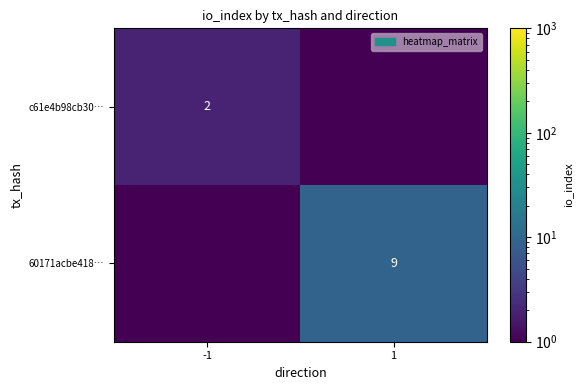

The value of 60171acbe418… at 1 is 9.0. True or false?

True